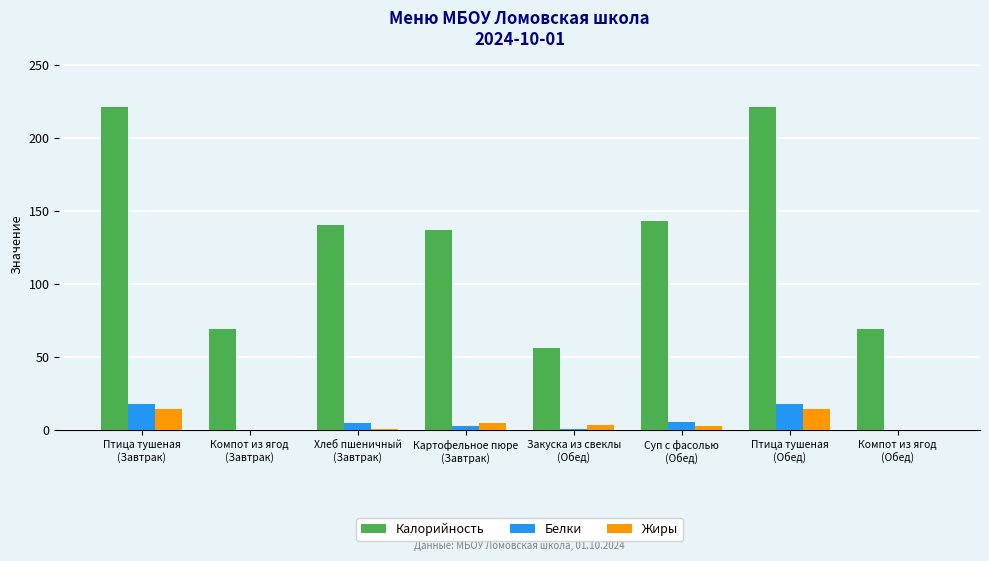

Are the bars horizontal?

No